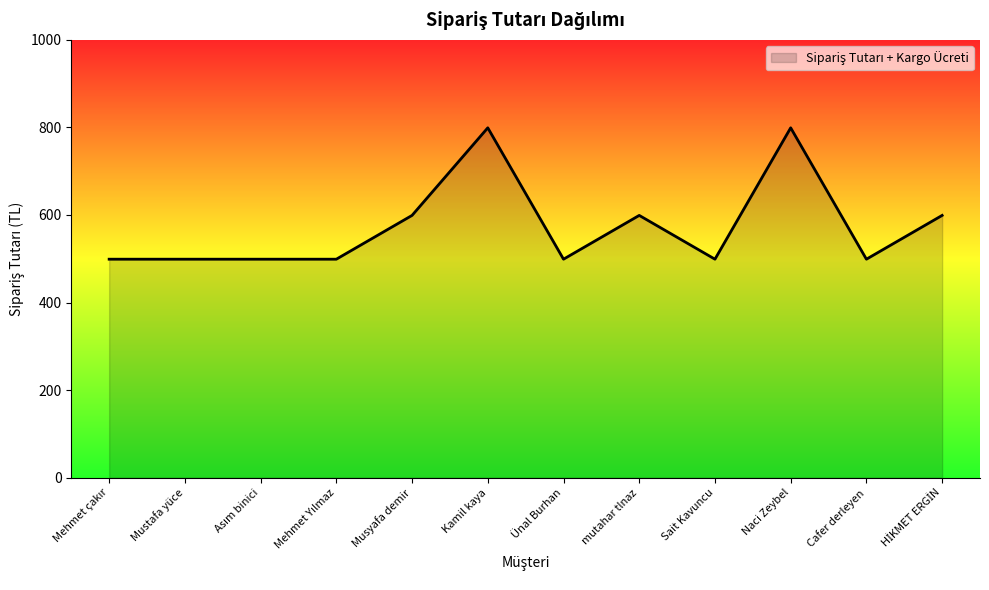

What is the maximum value shown in the chart?

799